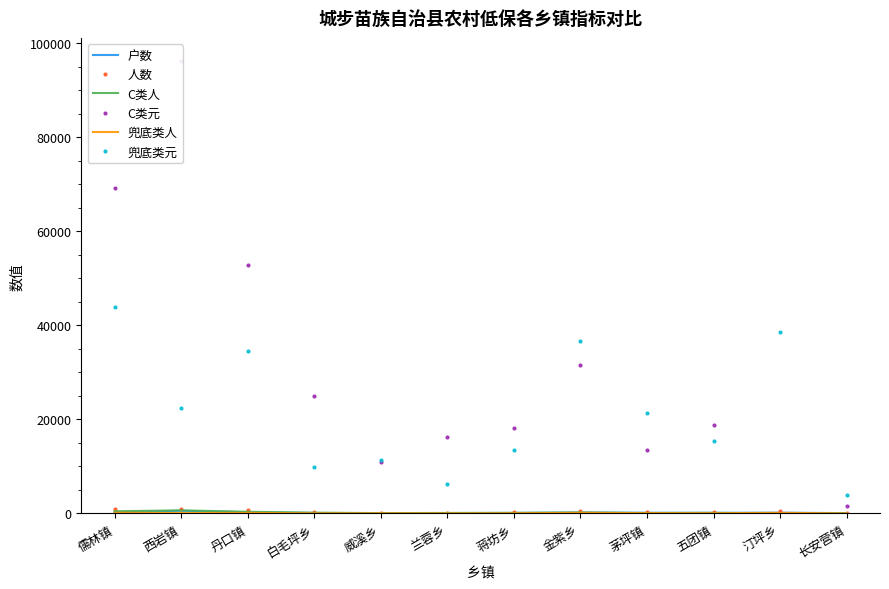

What is the value of the 户数 point at the 1st from the left?

230